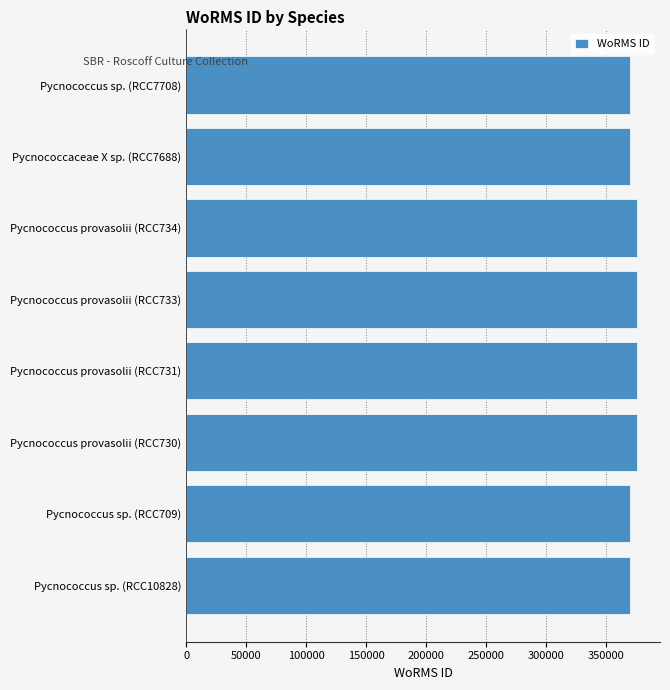

What is the ratio of the value at Pycnococcus sp. (RCC10828) to the value at Pycnococcus provasolii (RCC730)?

1.0